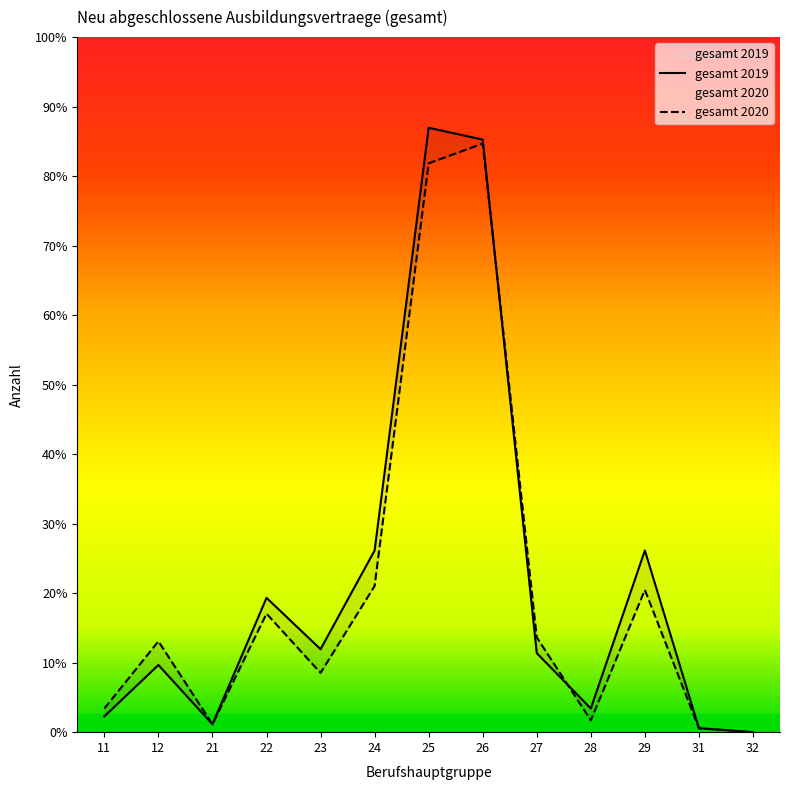

What is the difference between the maximum and second lowest values in the gesamt_2019 series?

456